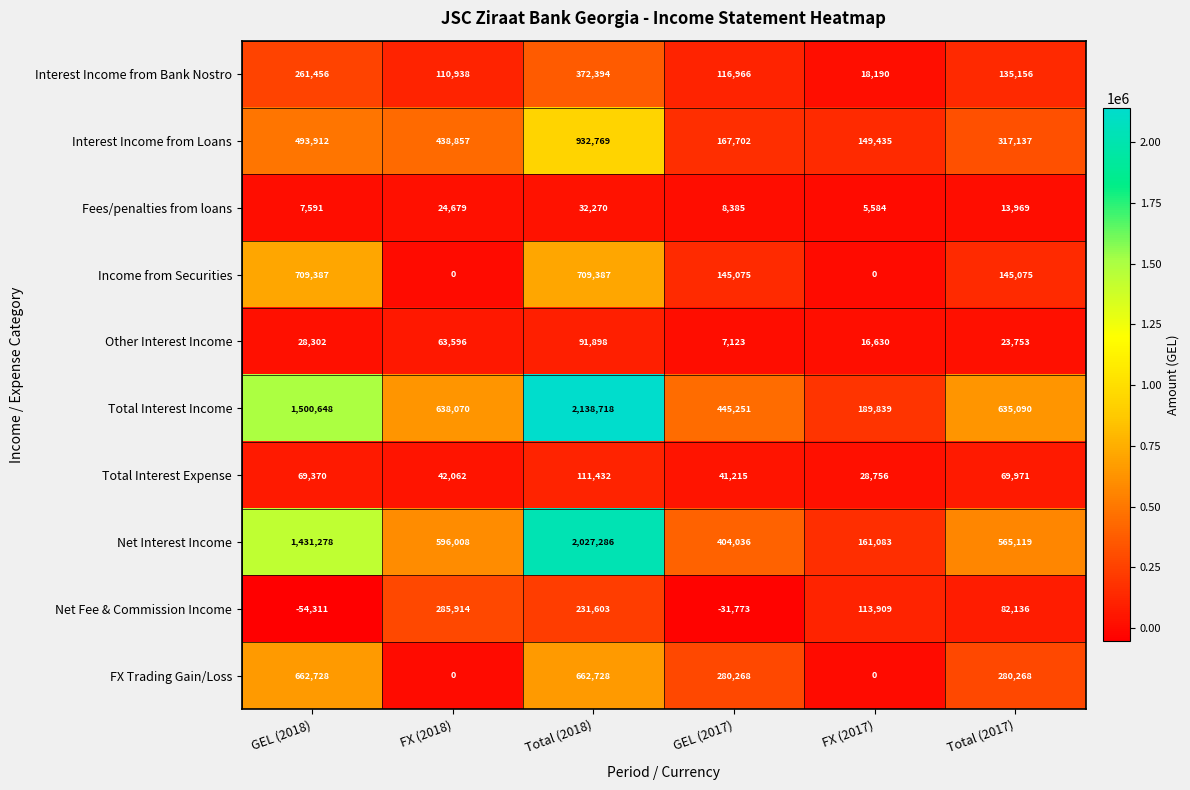

At which label does Interest Income from Loans first exceed 438857?

GEL (2018)